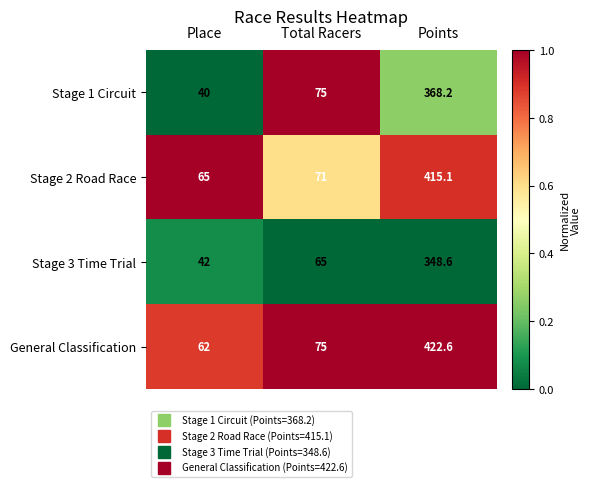

Reading left to right, what are all the values shown in this chart?

Stage 1 Circuit: 40.0	75.0	368.2
Stage 2 Road Race: 65.0	71.0	415.1
Stage 3 Time Trial: 42.0	65.0	348.6
General Classification: 62.0	75.0	422.6